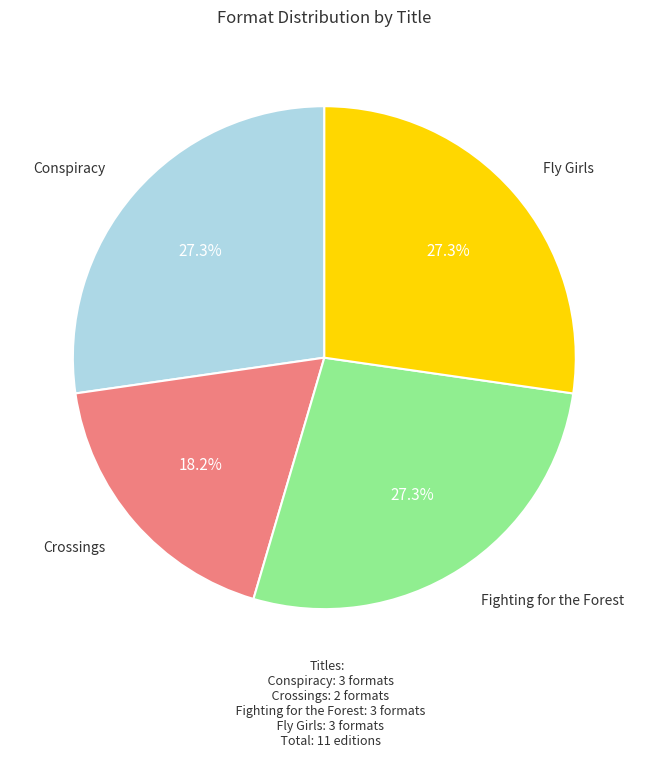

True or false: Conspiracy accounts for 27% of the total.

True